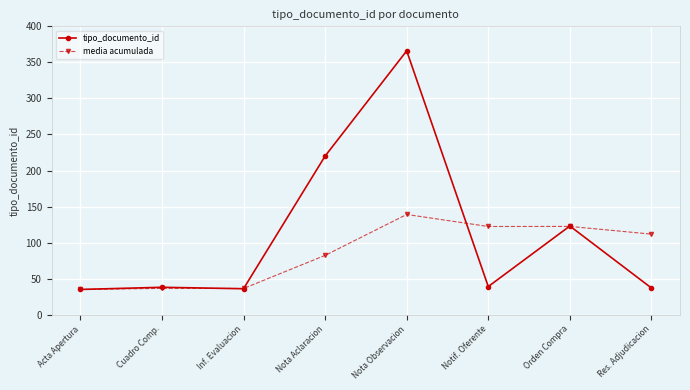

True or false: media acumulada has a value of 48.6 at Nota Aclaracion.

False